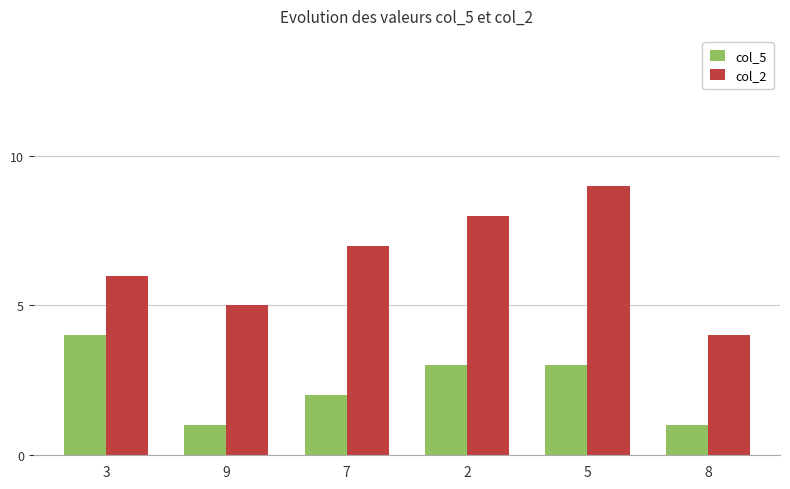

What is the difference between the col_2 values at 9 and 2?

3